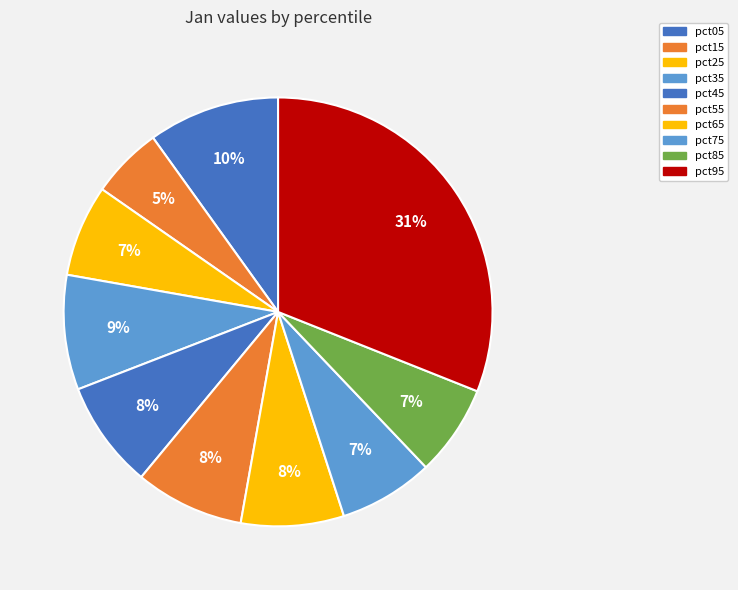

How many slices are in this pie chart?

10